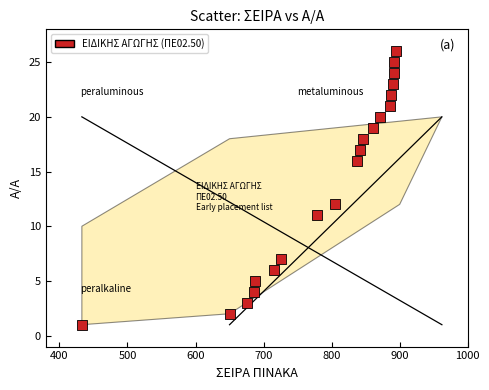

What is the range of Y values (max minus min)?

25